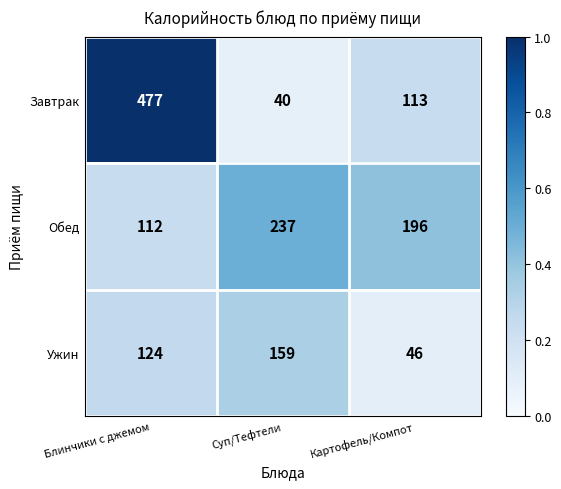

What is the maximum value for Обед?

237